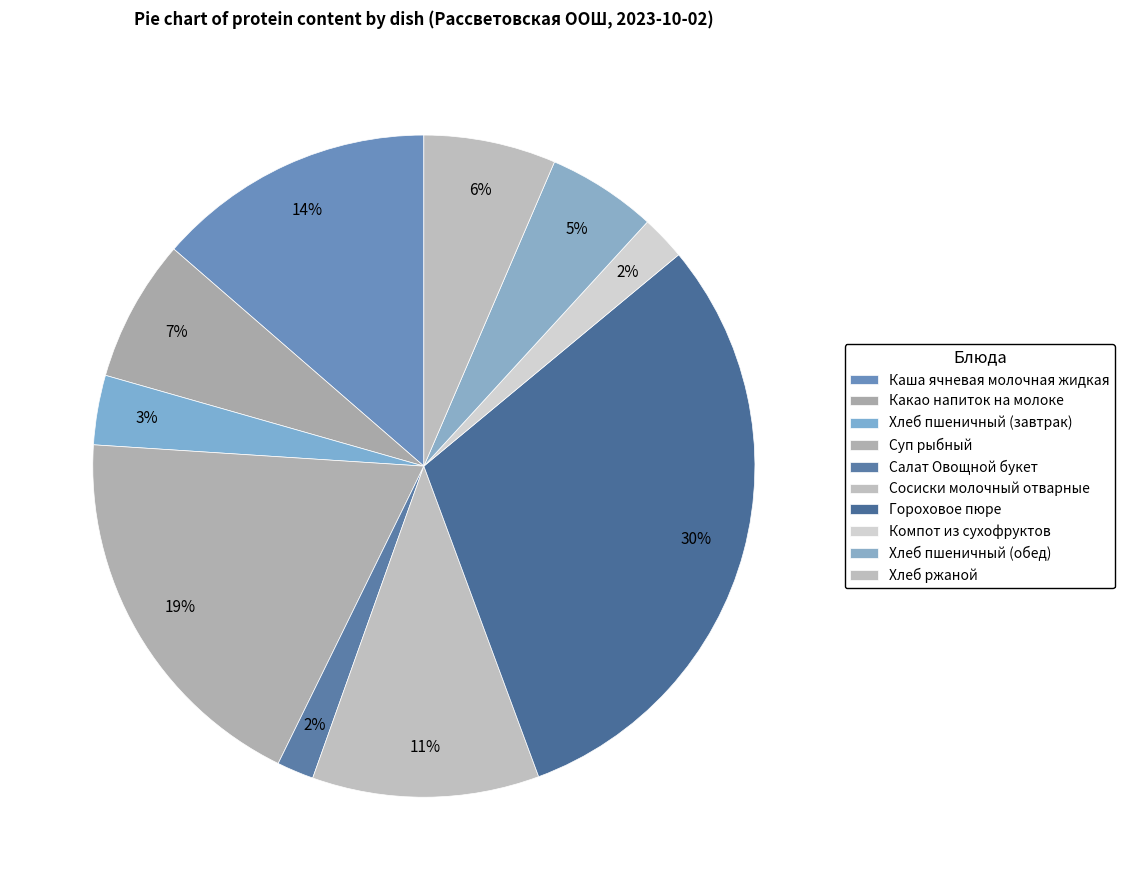

How many segments does this pie chart have?

10